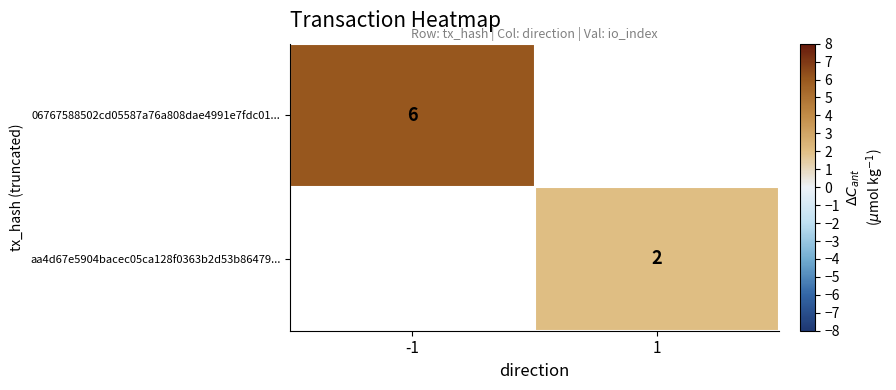

The 06767588502cd05587a76a808dae4991e7fdc01... series shows 10 at -1. True or false?

False